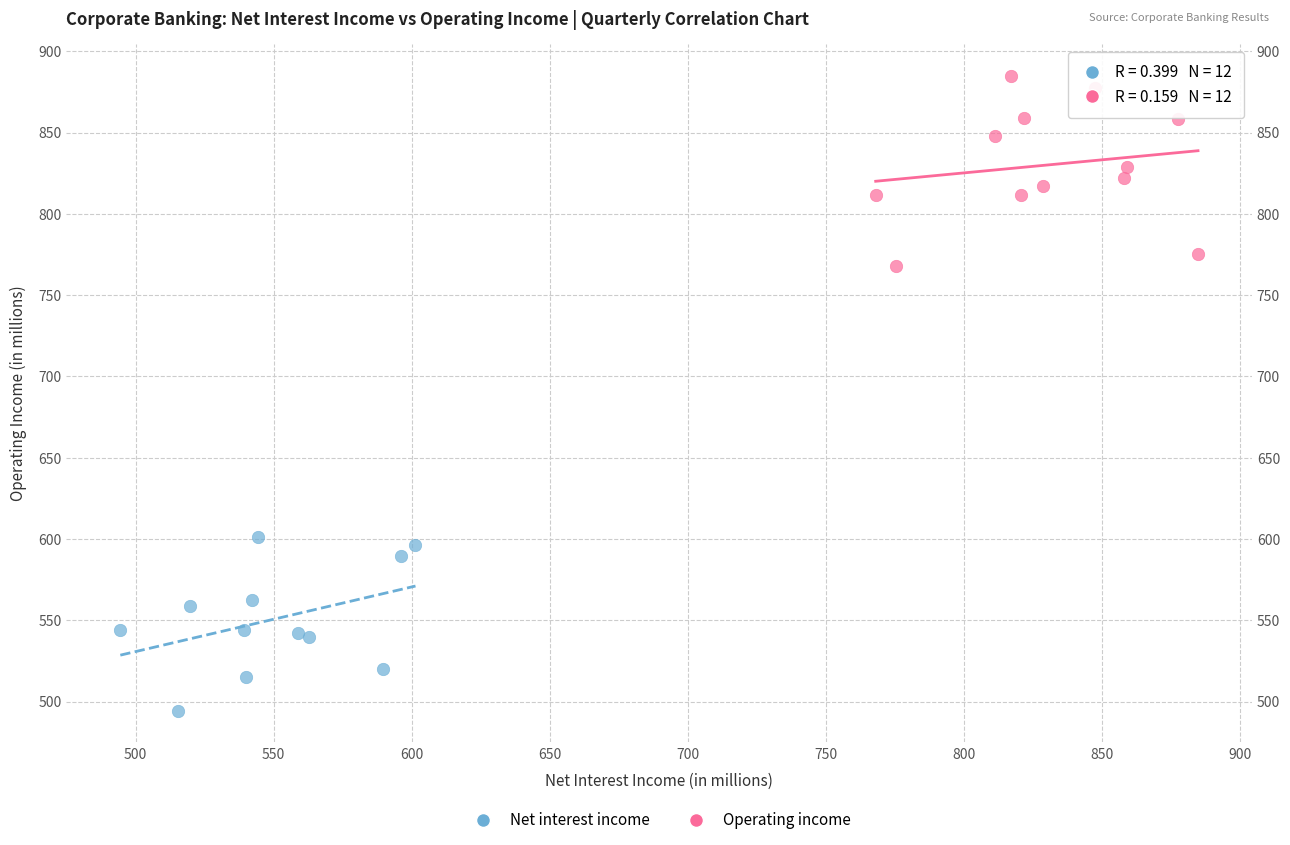

Which series reaches the minimum Y coordinate?

Net interest income